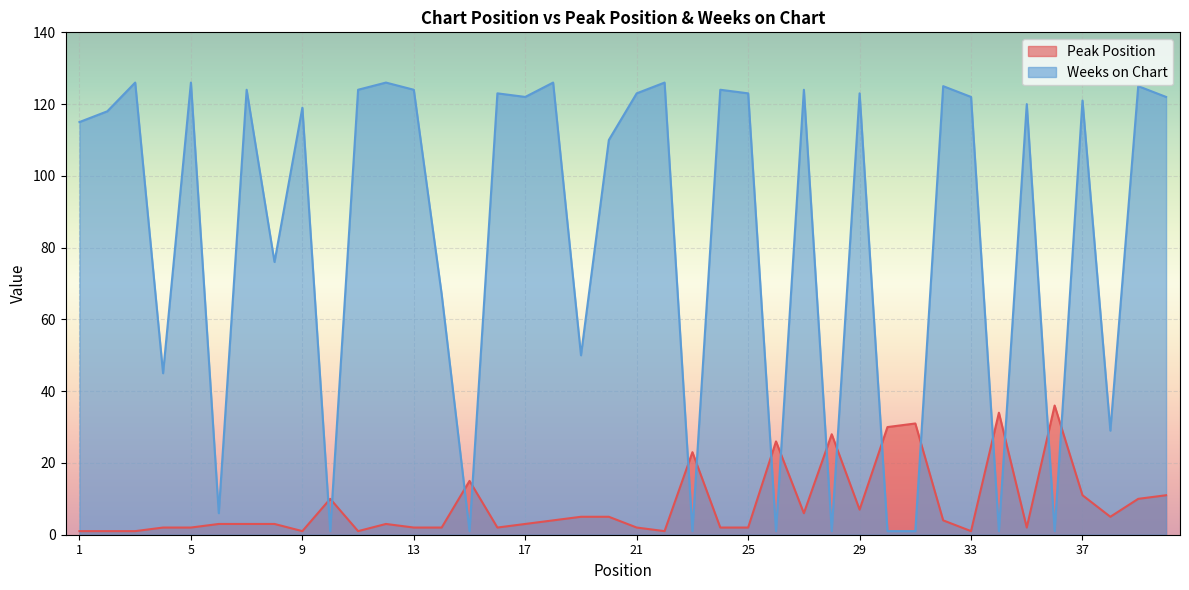

What is the total value across all series at 10?

11